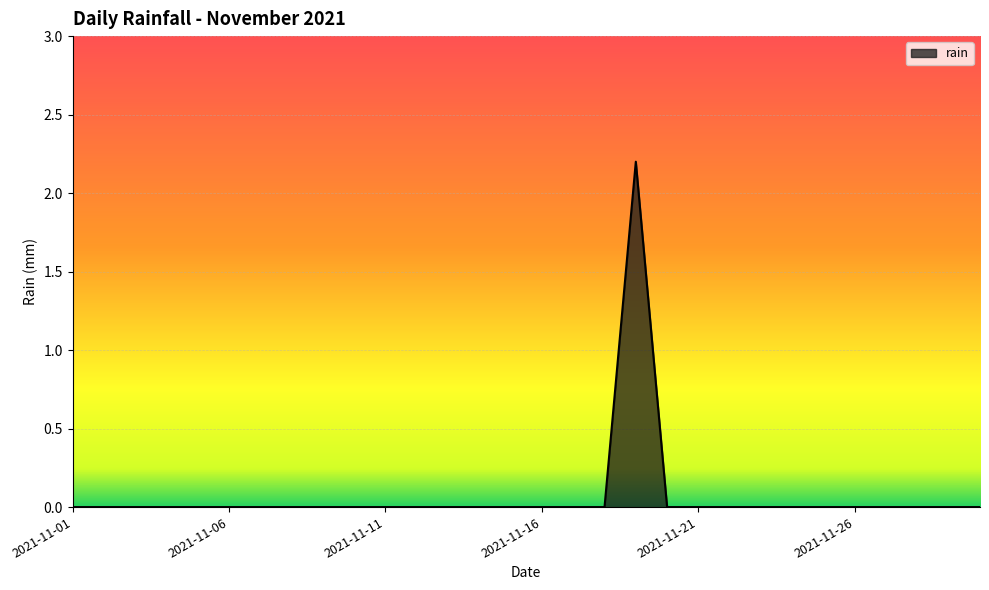

What is the maximum value shown in the chart?

2.2